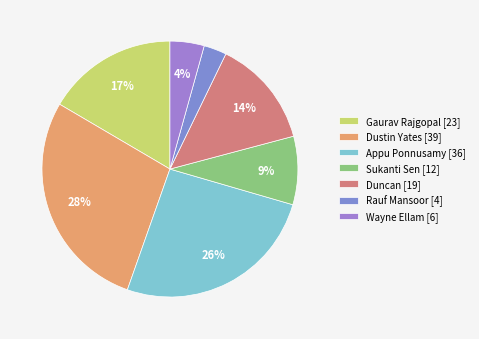

What is the smallest slice in the pie chart?

Rauf Mansoor [4]